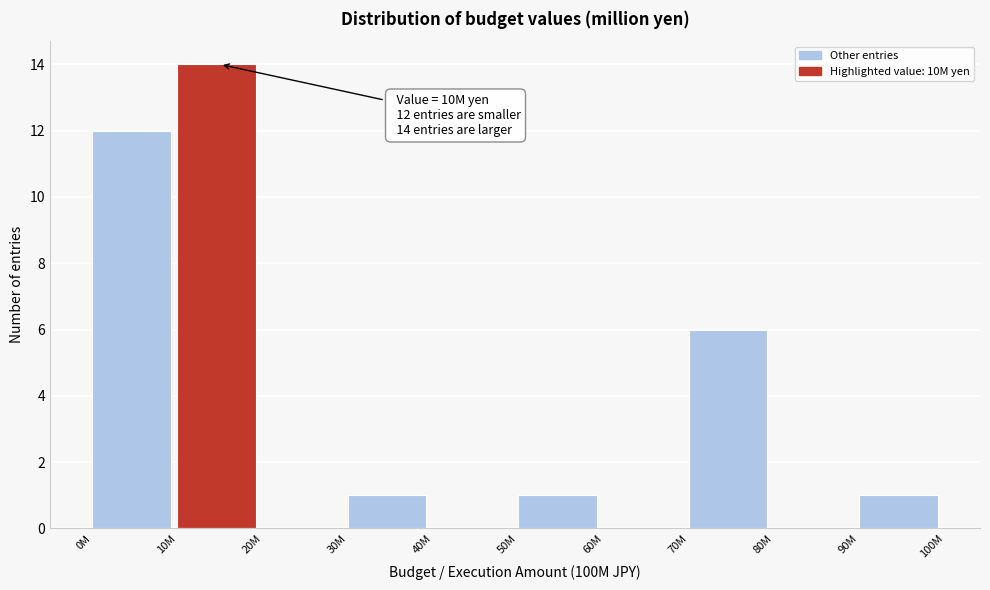

Reading left to right, list all the values displayed in this chart.

0M=12	10M=14	20M=0	30M=1	40M=0	50M=1	60M=0	70M=6	80M=0	90M=1